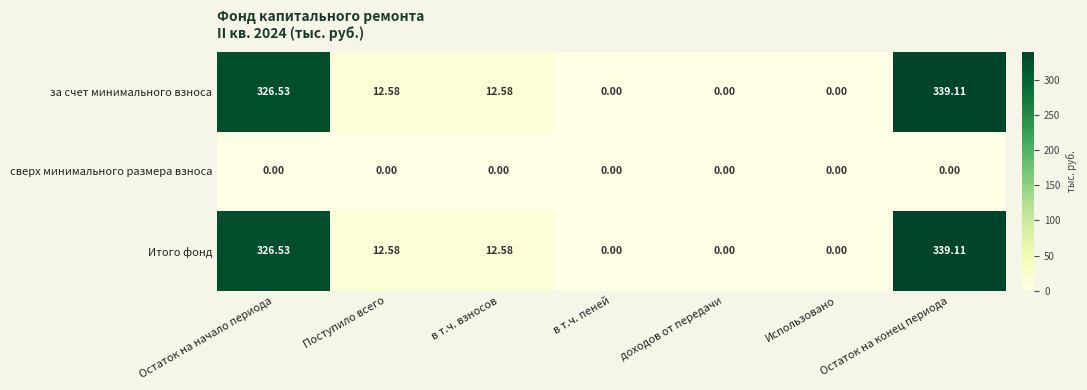

At which label does за счет минимального взноса first exceed 12?

Остаток на начало периода